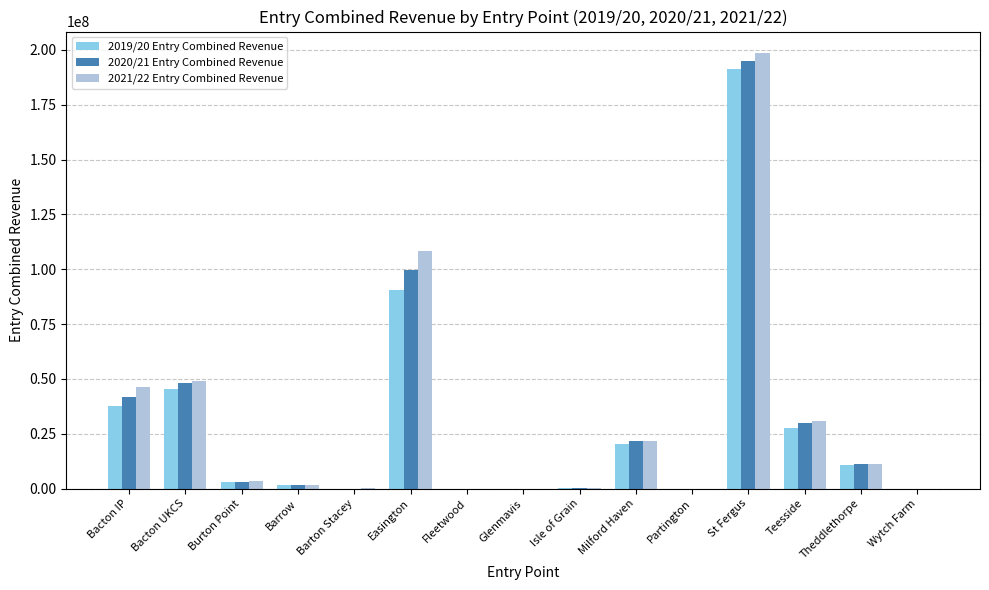

Where does the 2021/22 Entry Combined Revenue series first go above 3538797?

Bacton IP